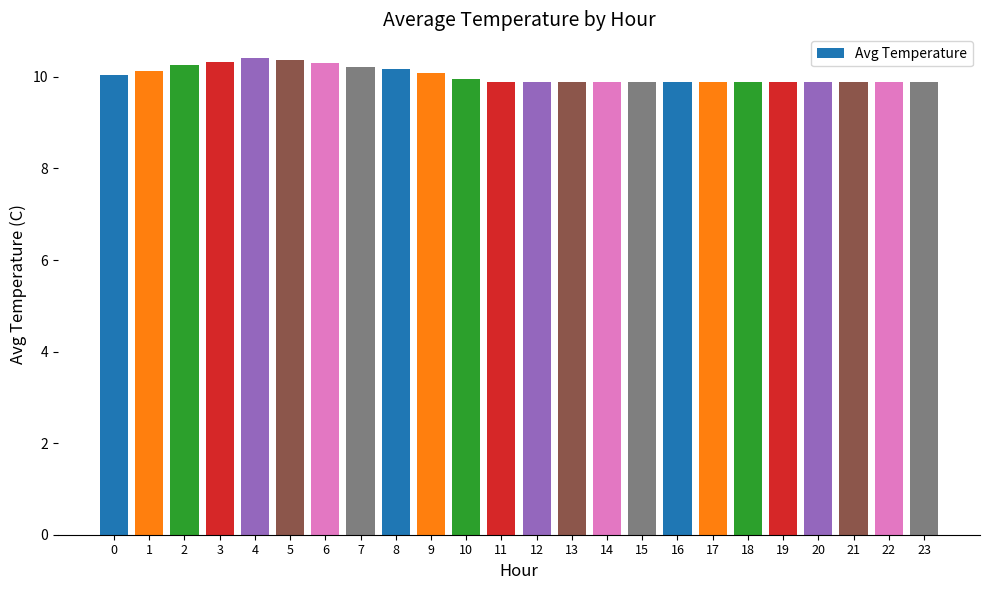

What is the difference between the values at 21 and 5?

0.5